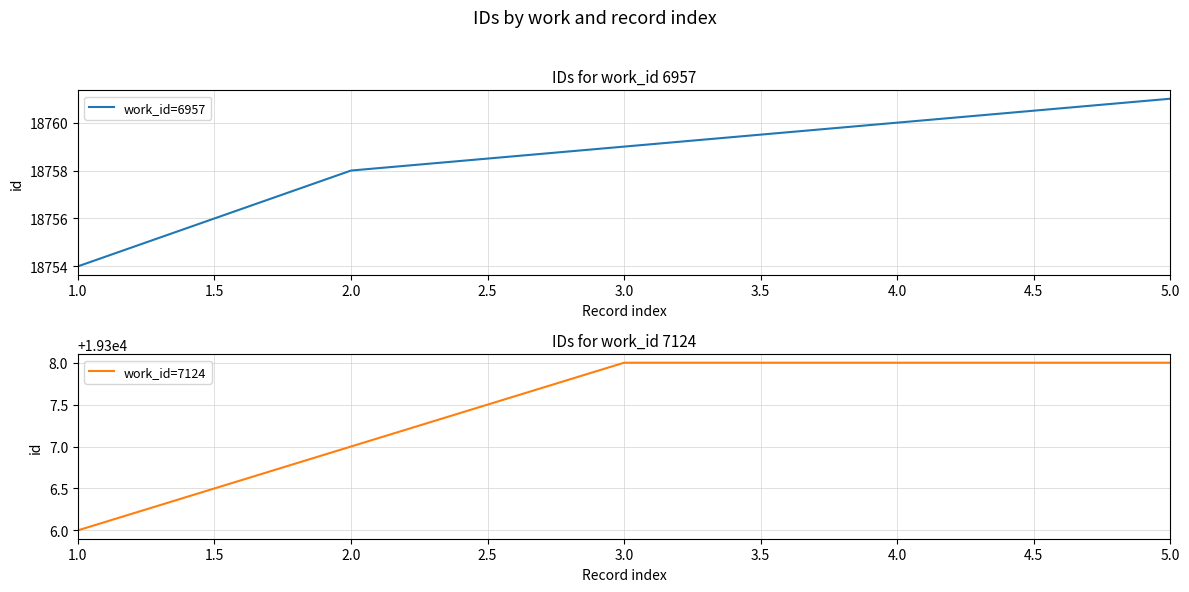

What is the sum of the work_id=7124 values at 1.0 and 4.0?

38614